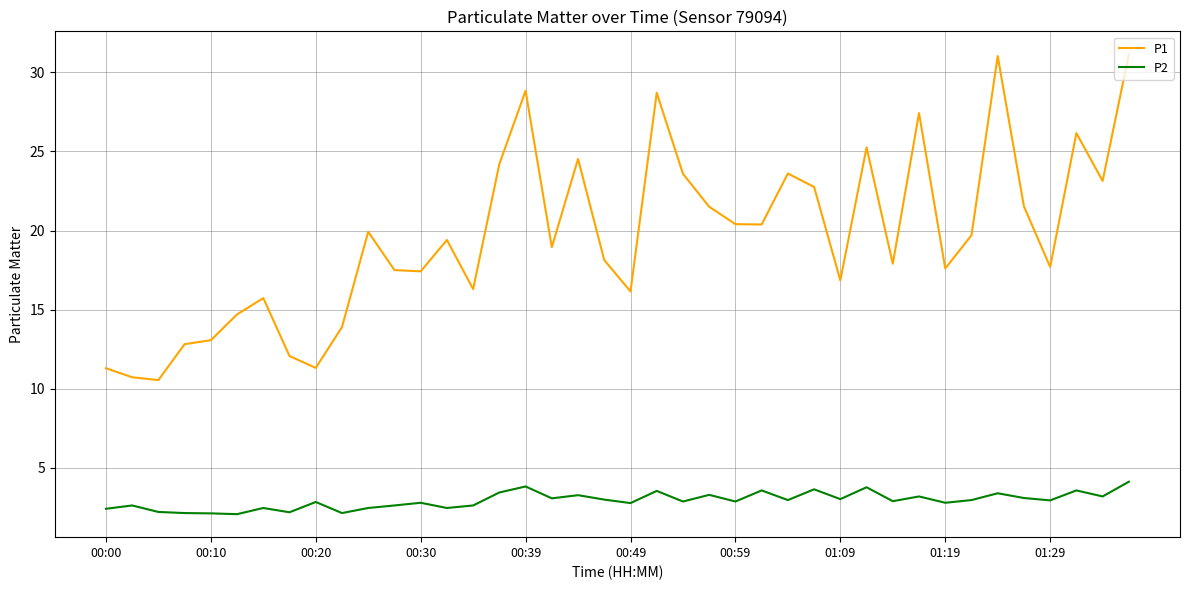

Which series has the largest total across all categories?

P1